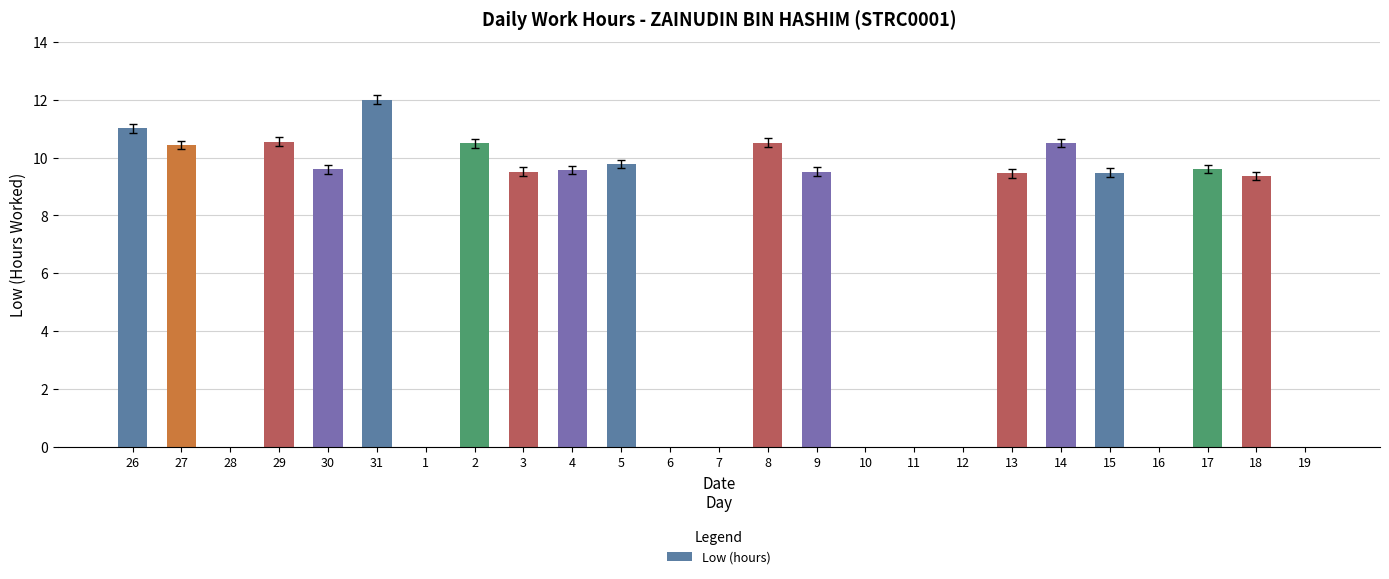

What is the sum of the values at 16 and 3?

9.5